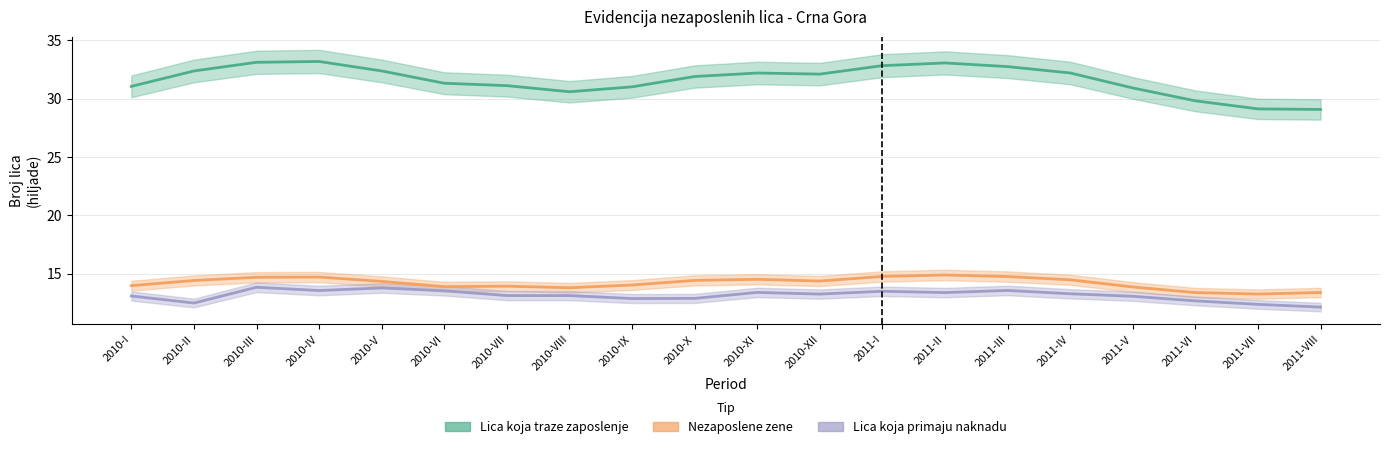

Which series has the widest spread of values?

Lica koja traze zaposlenje